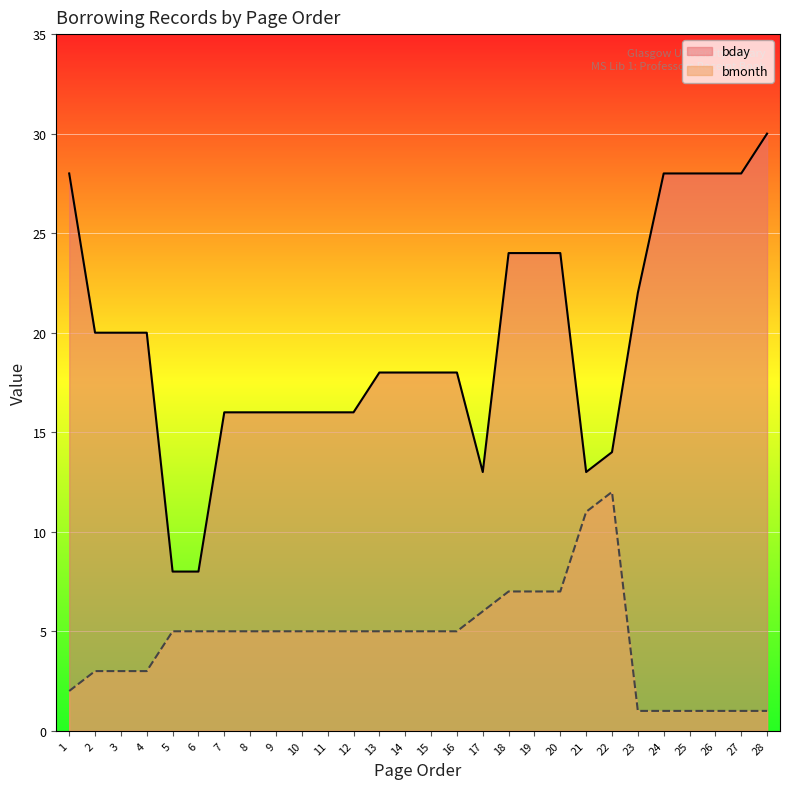

Reading left to right, what are all the values shown in this chart?

bday: 1=28	2=20	3=20	4=20	5=8	6=8	7=16	8=16	9=16	10=16	11=16	12=16	13=18	14=18	15=18	16=18	17=13	18=24	19=24	20=24	21=13	22=14	23=22	24=28	25=28	26=28	27=28	28=30
bmonth: 1=2	2=3	3=3	4=3	5=5	6=5	7=5	8=5	9=5	10=5	11=5	12=5	13=5	14=5	15=5	16=5	17=6	18=7	19=7	20=7	21=11	22=12	23=1	24=1	25=1	26=1	27=1	28=1